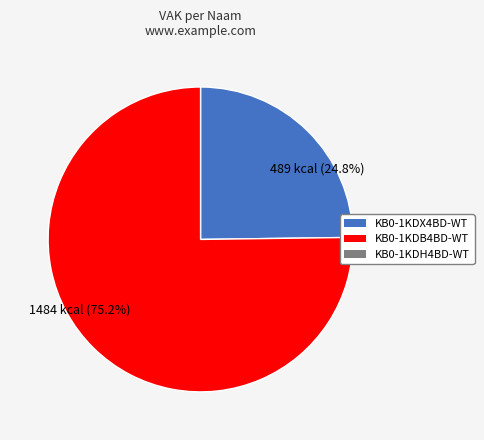

Is there a majority slice in this chart?

Yes